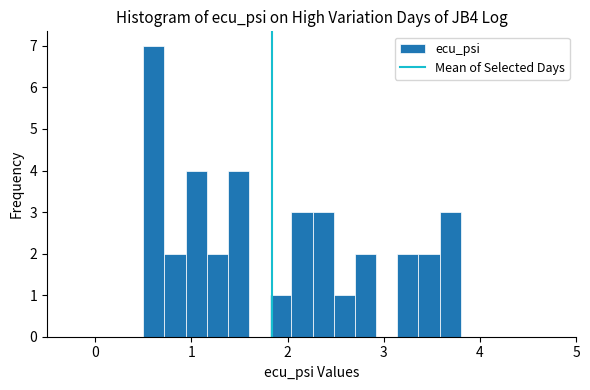

Around what value on the x-axis is the tallest bar? Give the approximate position of its centre, as read against the axis.

0.6